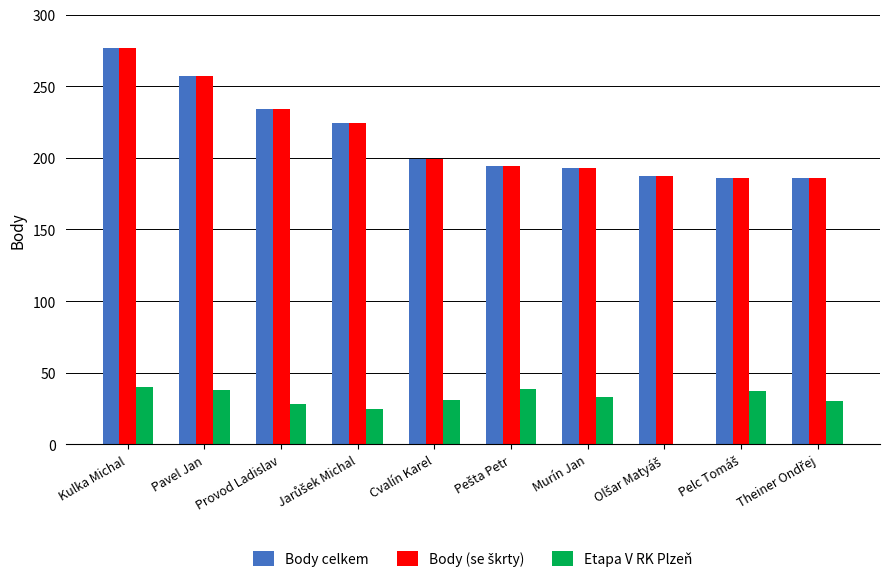

The Body celkem series shows 193 at Murín Jan. True or false?

True